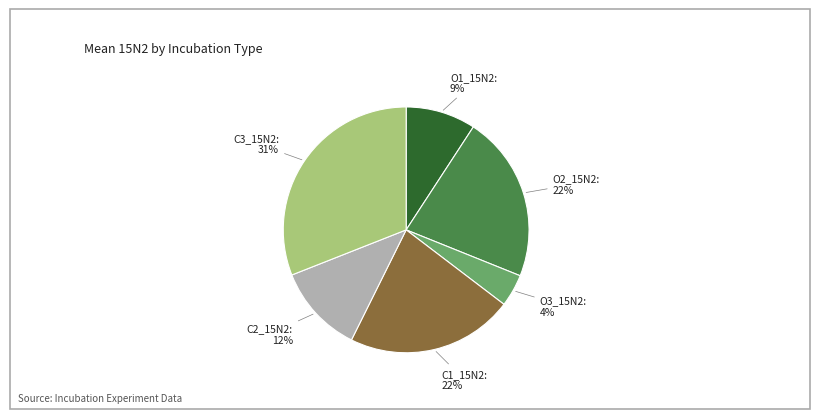

The O1_15N2 slice represents 9% of the pie. True or false?

True